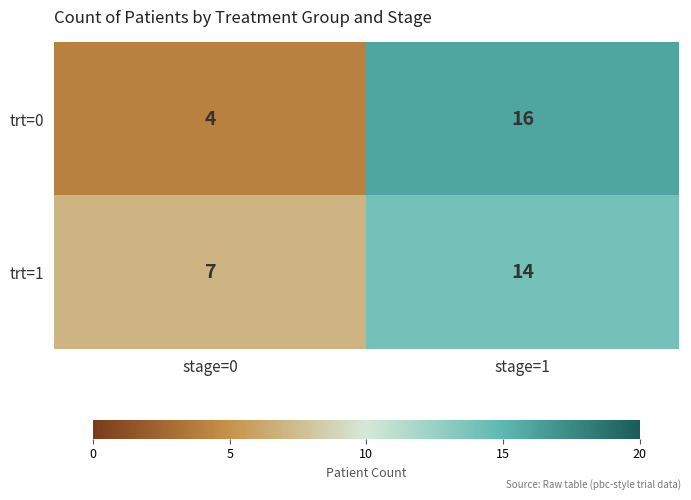

What is the approximate value of trt=1 at stage=1?

14